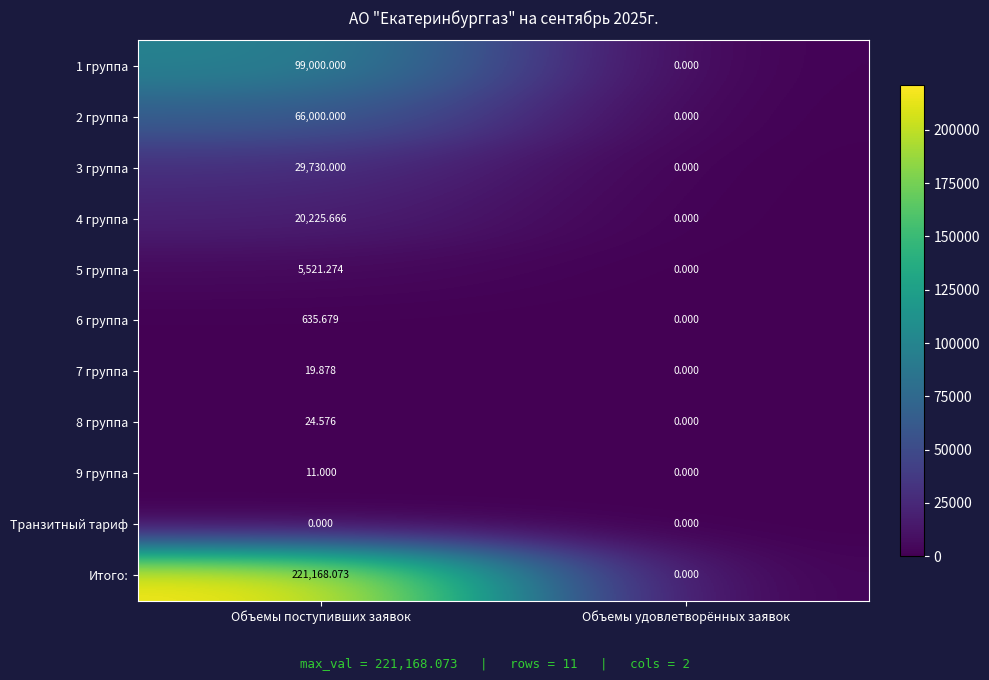

Is the value of 6 группа at Объемы удовлетворённых заявок greater than the value of 9 группа at Объемы поступивших заявок?

No